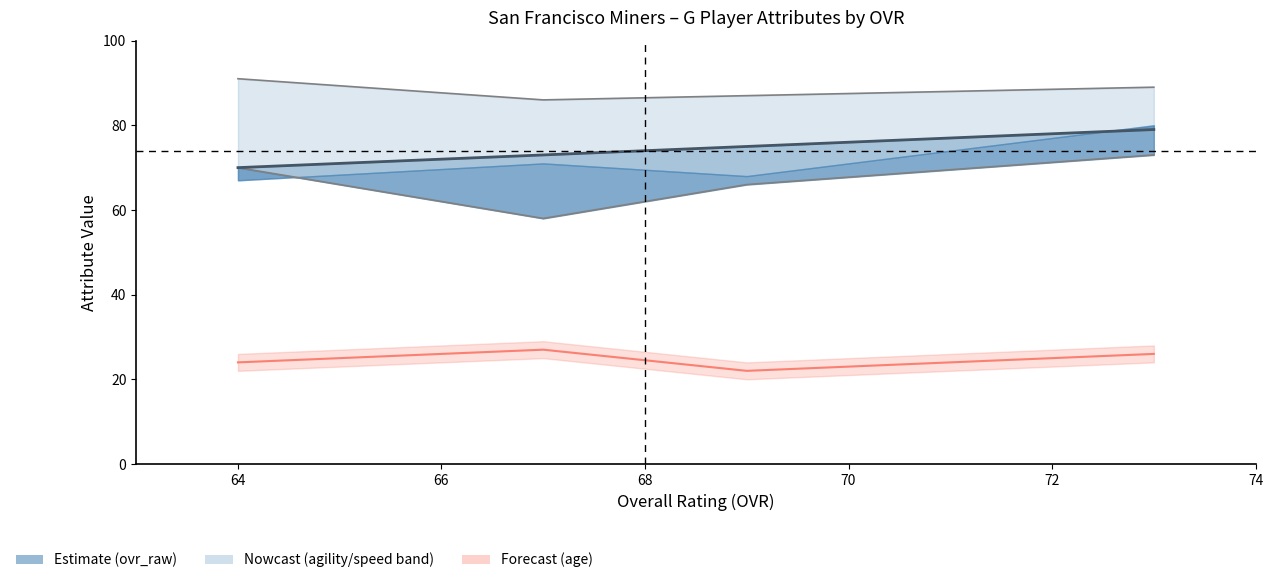

What is the smallest value displayed?

22